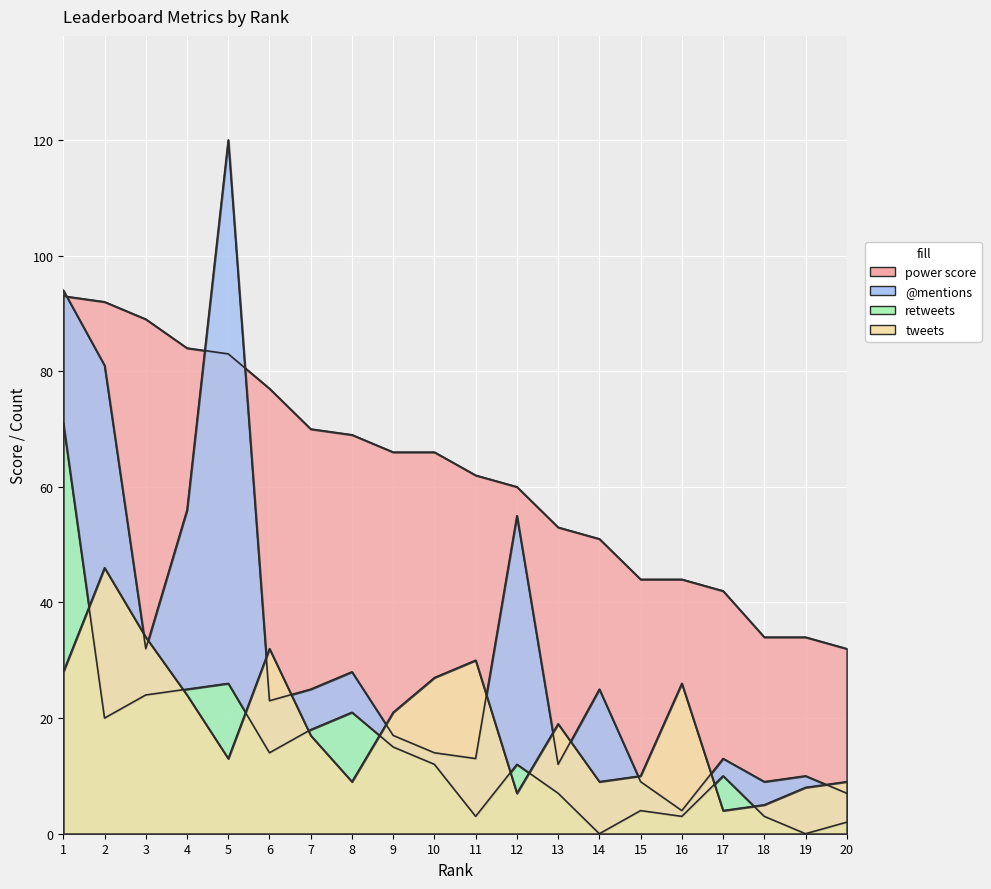

Reading left to right, list all the values displayed in this chart.

power score: 1=93	2=92	3=89	4=84	5=83	6=77	7=70	8=69	9=66	10=66	11=62	12=60	13=53	14=51	15=44	16=44	17=42	18=34	19=34	20=32
@mentions: 1=94	2=81	3=32	4=56	5=120	6=23	7=25	8=28	9=17	10=14	11=13	12=55	13=12	14=25	15=9	16=4	17=13	18=9	19=10	20=7
retweets: 1=71	2=20	3=24	4=25	5=26	6=14	7=18	8=21	9=15	10=12	11=3	12=12	13=7	14=0	15=4	16=3	17=10	18=3	19=0	20=2
tweets: 1=28	2=46	3=34	4=24	5=13	6=32	7=17	8=9	9=21	10=27	11=30	12=7	13=19	14=9	15=10	16=26	17=4	18=5	19=8	20=9